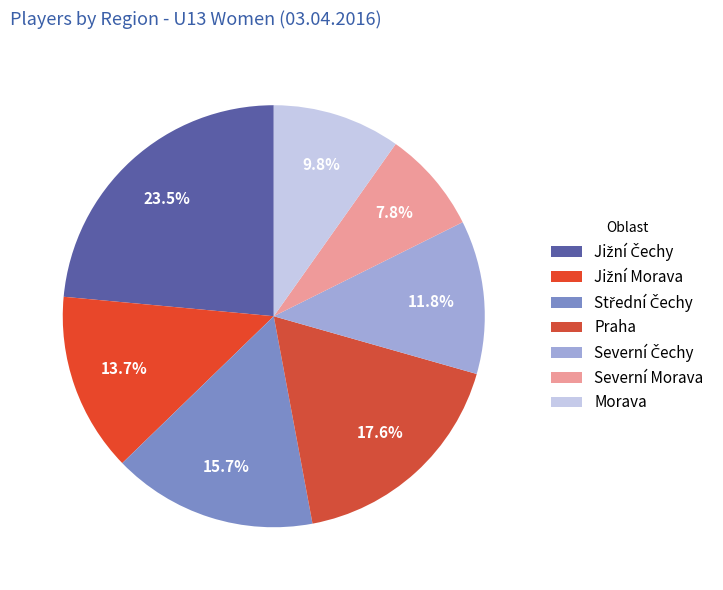

What is the smallest slice in the pie chart?

Severní Morava